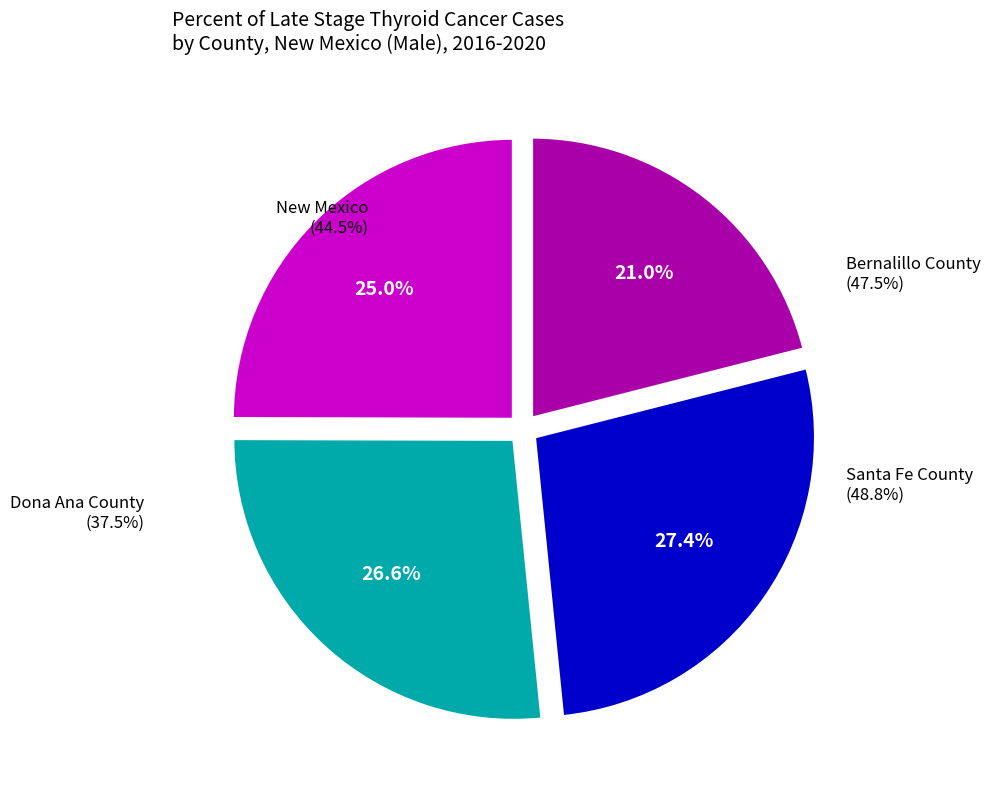

Which category has the biggest portion of the pie?

Santa Fe County